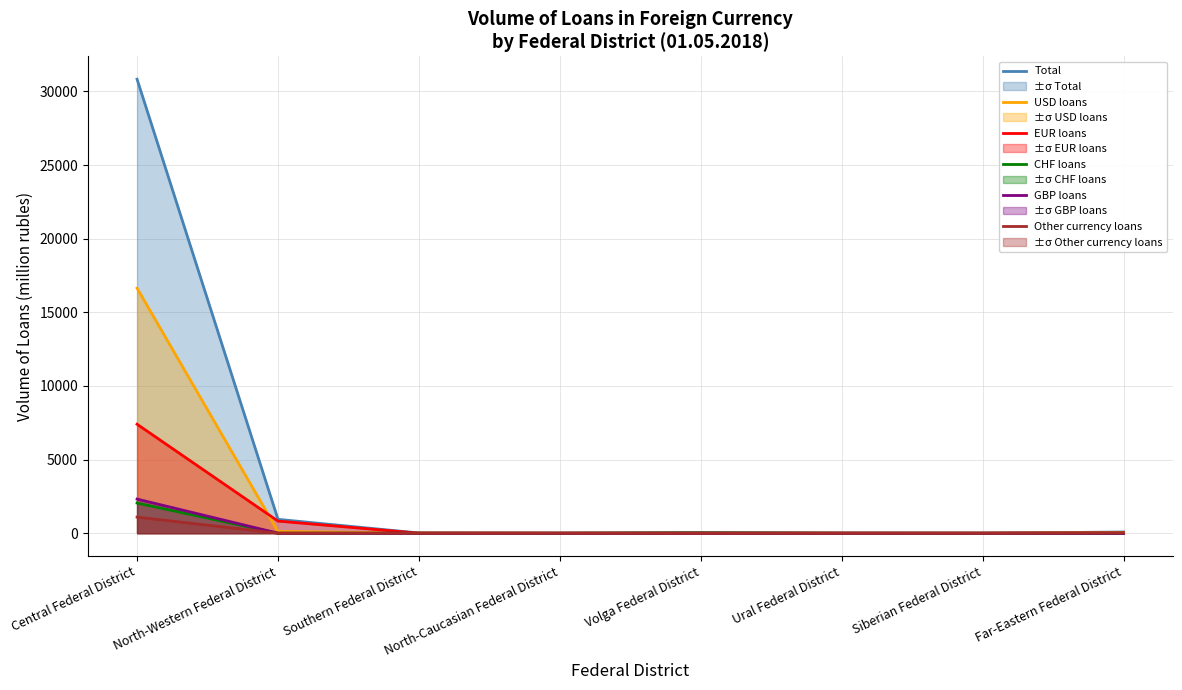

List the labels in order of GBP loans value, smallest first.

North-Western Federal District, Southern Federal District, North-Caucasian Federal District, Volga Federal District, Ural Federal District, Siberian Federal District, Far-Eastern Federal District, Central Federal District